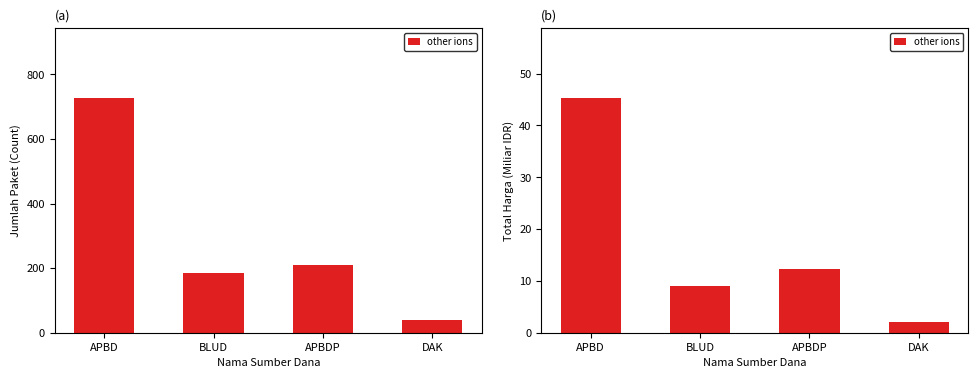

Reading right to left, list all the values displayed in this chart.

DAK=2.1	APBDP=12.3	BLUD=8.9	APBD=45.2